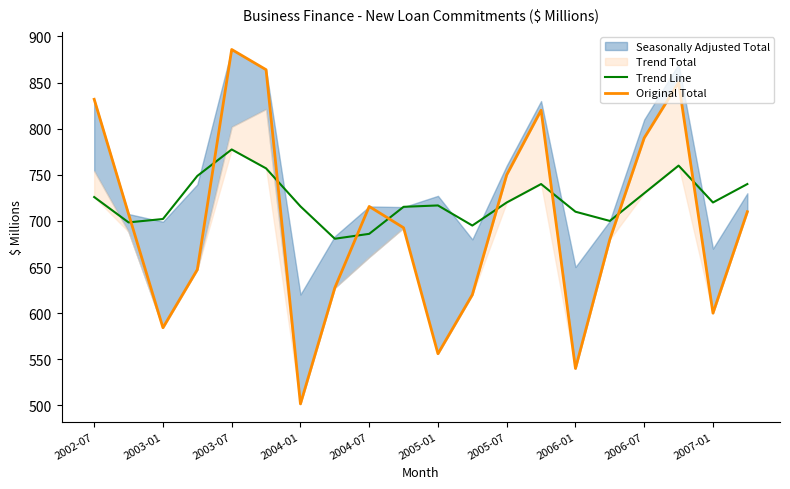

True or false: Trend Line has more than 0 points higher than both neighbors.

True